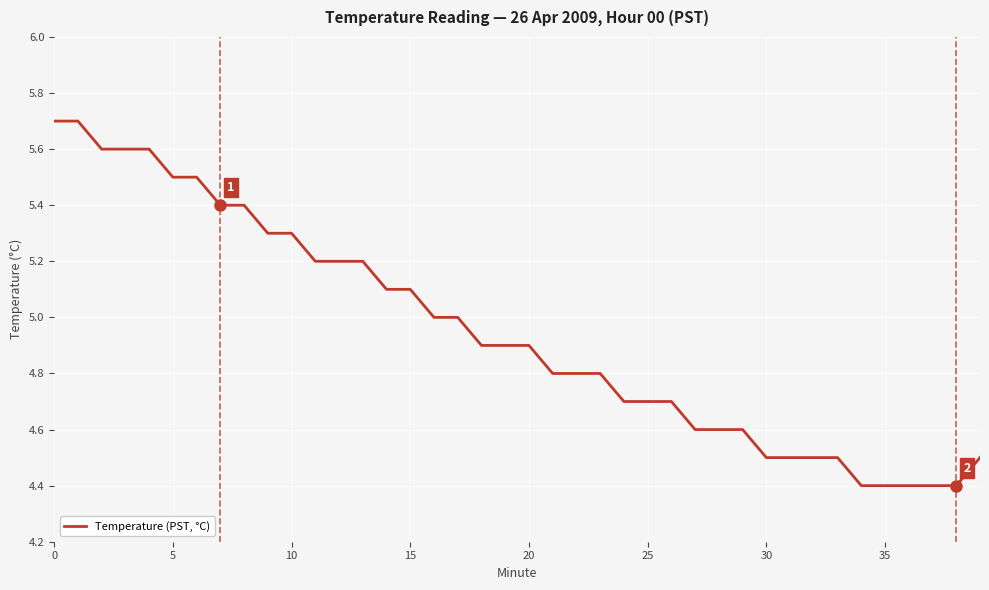

Is this an area chart (filled region under the line)?

No